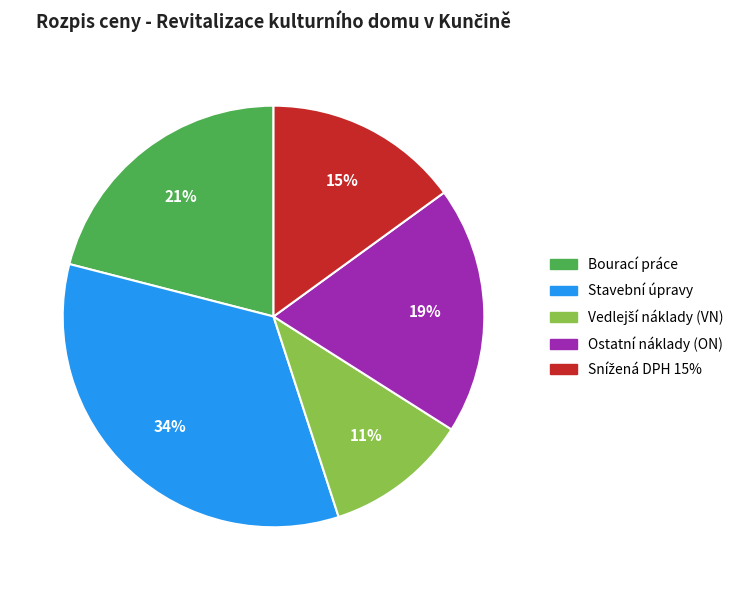

To the nearest percent, what is the average slice percentage?

20%